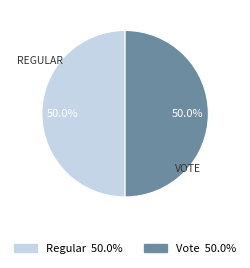

To the nearest percent, what is the difference between the largest and smallest slice percentages?

0%